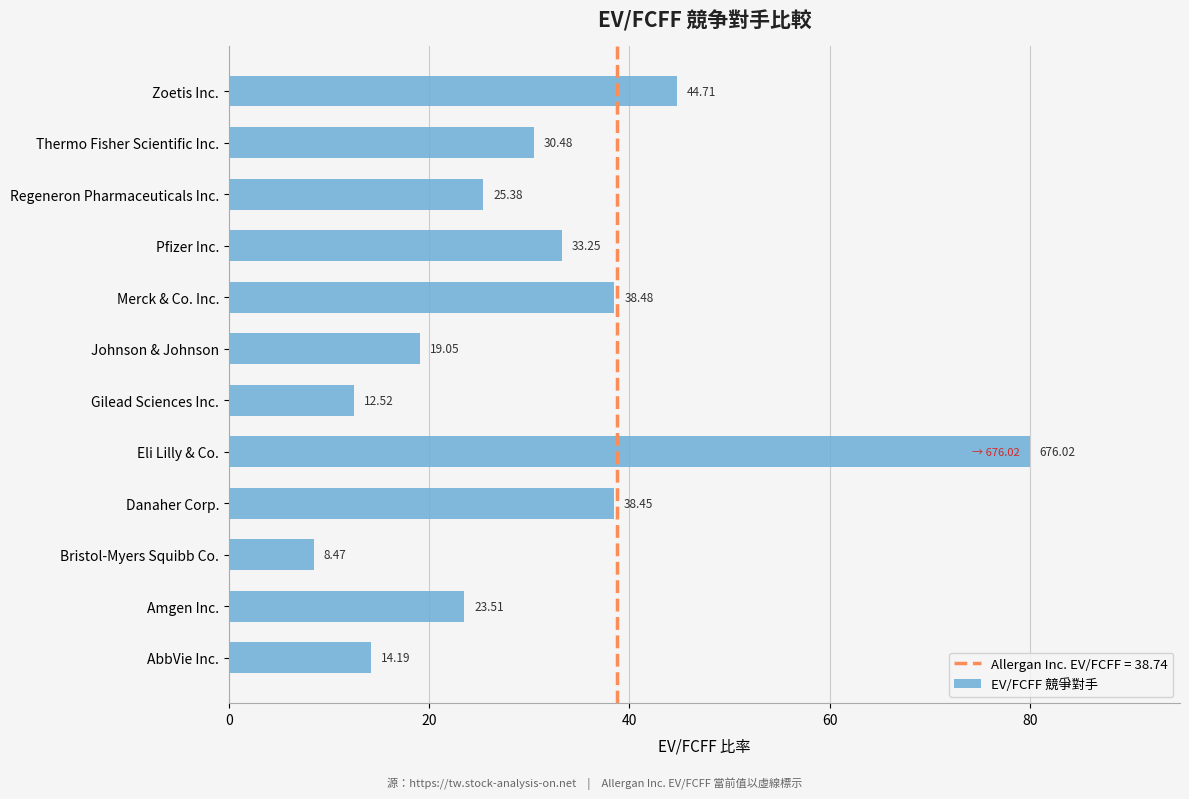

Does the chart contain stacked bars?

No